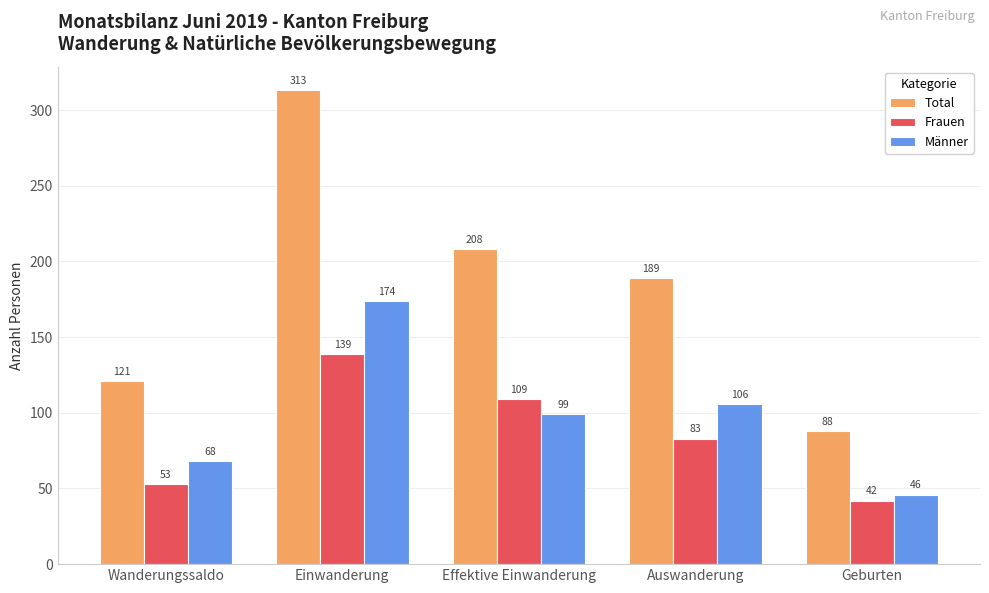

Rank the series by their maximum value, from lowest to highest.

Frauen, Männer, Total